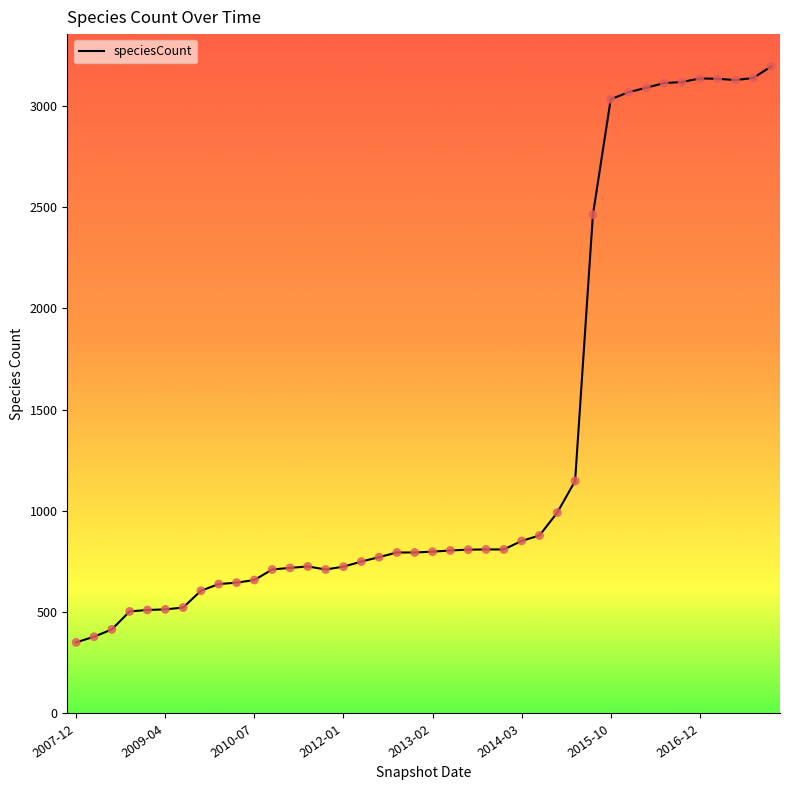

What is the minimum value shown in the chart?

351